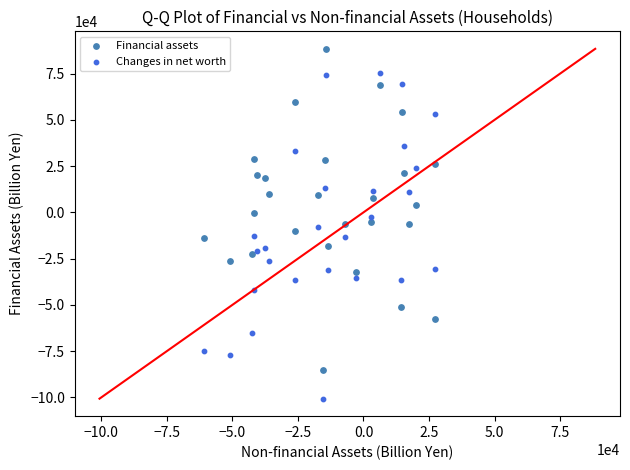

Which series reaches the maximum Y coordinate?

Financial assets